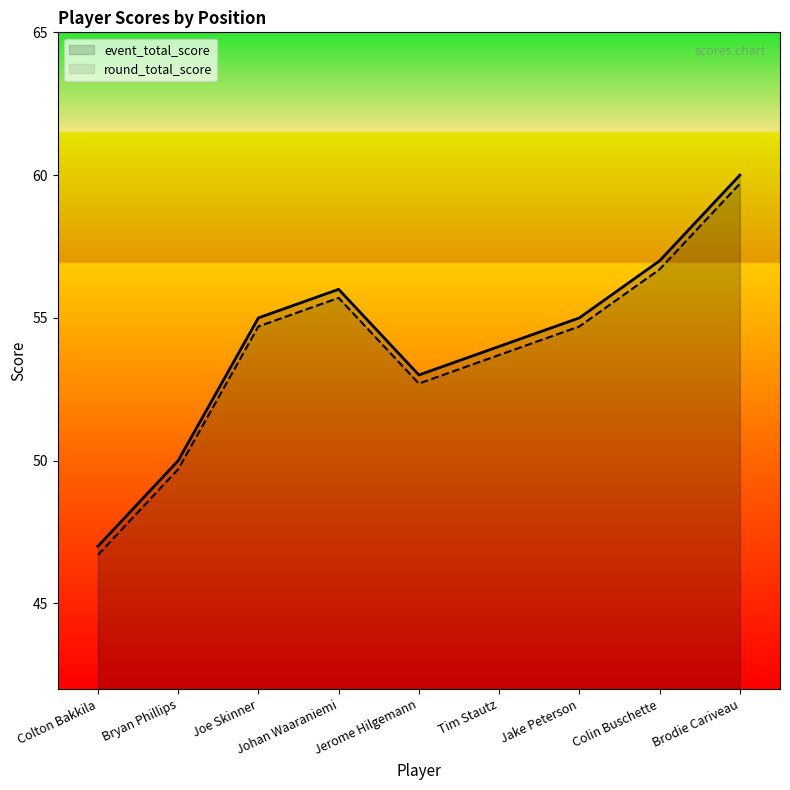

How many lines are shown in the chart?

2